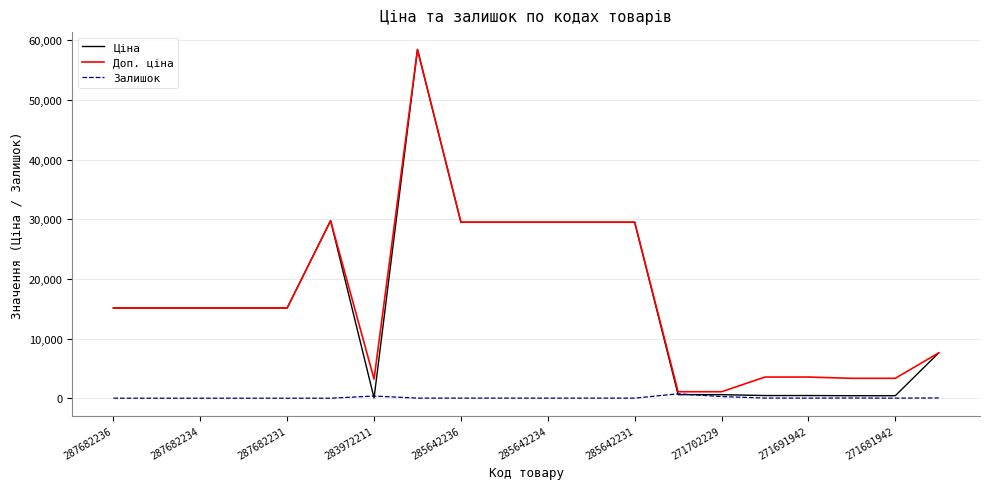

What is the highest value of the Доп. ціна series?

58426.5